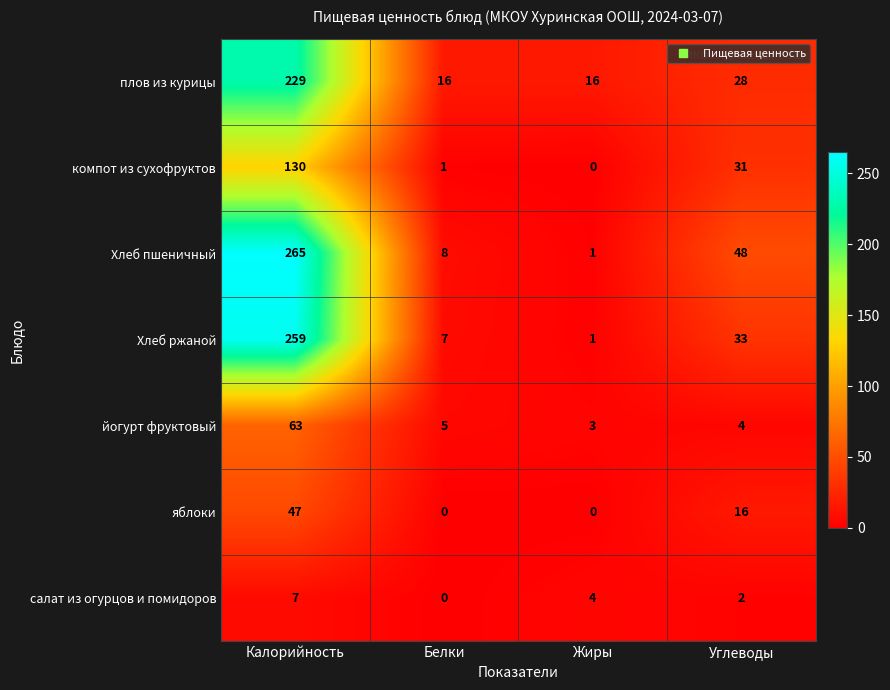

What is the maximum value shown in the chart?

265